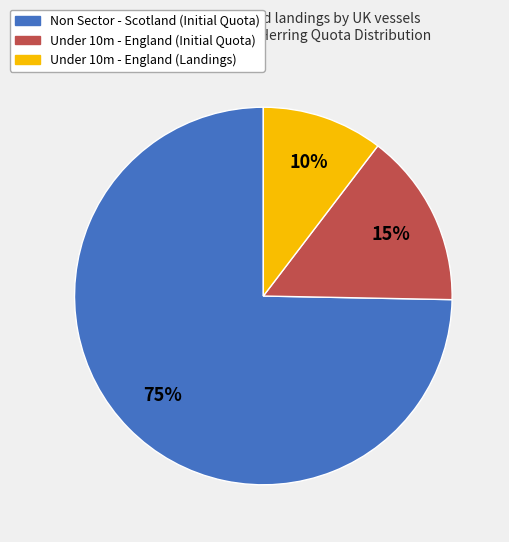

Which category accounts for the majority?

Non Sector - Scotland (Initial Quota)